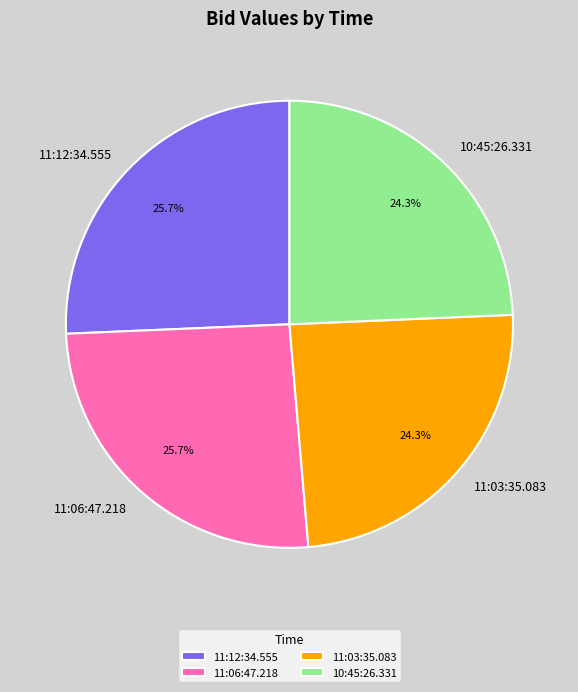

To the nearest percent, what is the average slice percentage?

25%